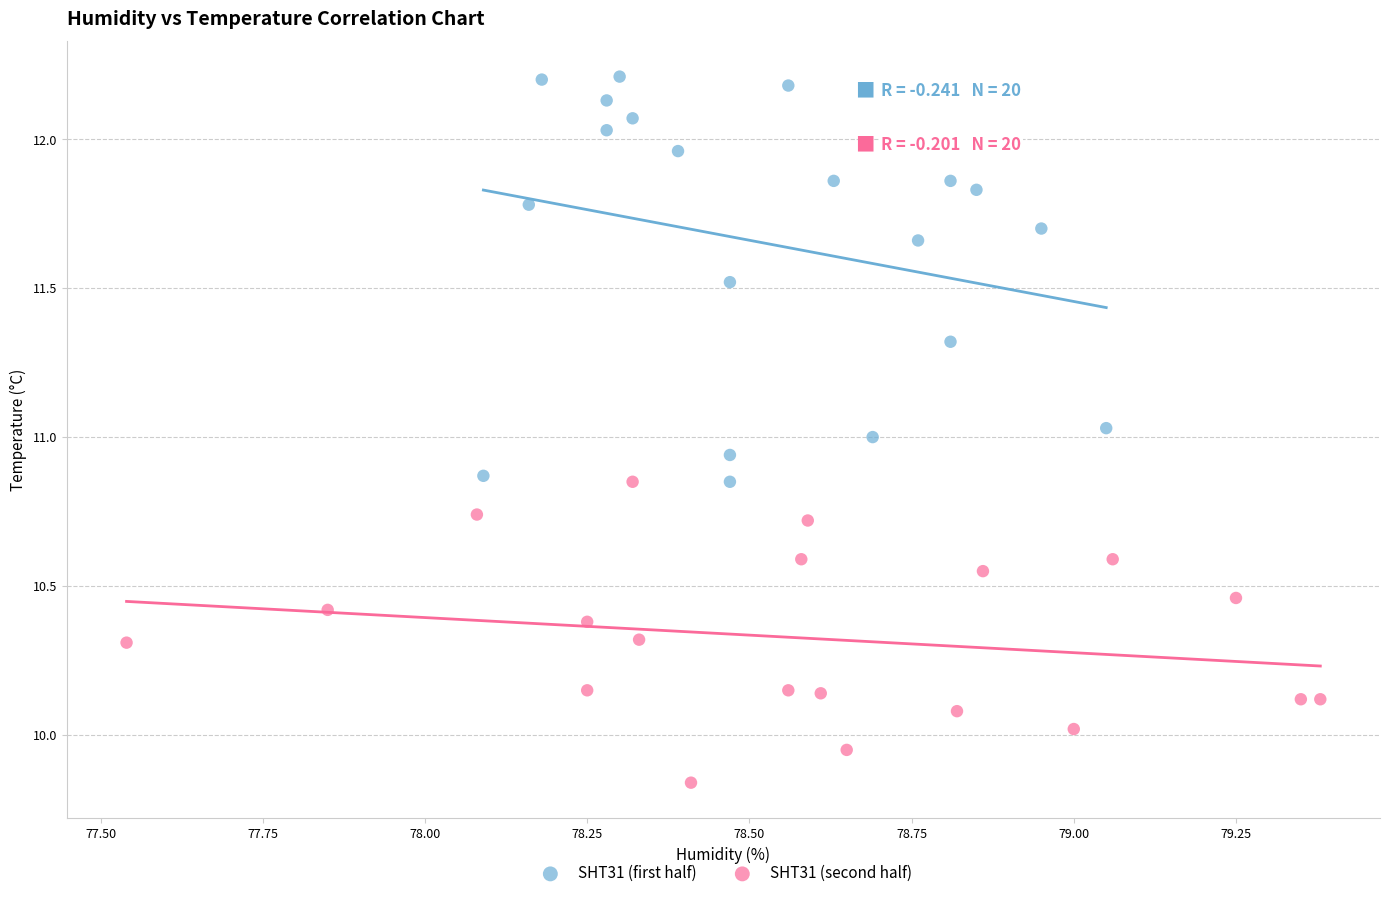

Which series reaches the maximum Y coordinate?

SHT31 (first half)